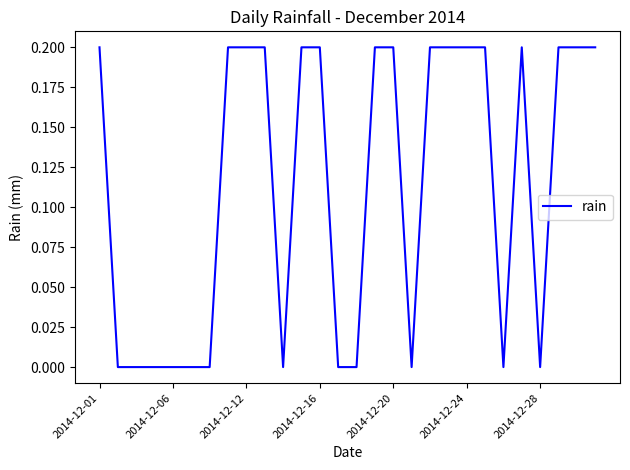

How many values are between 0 and 1?

28